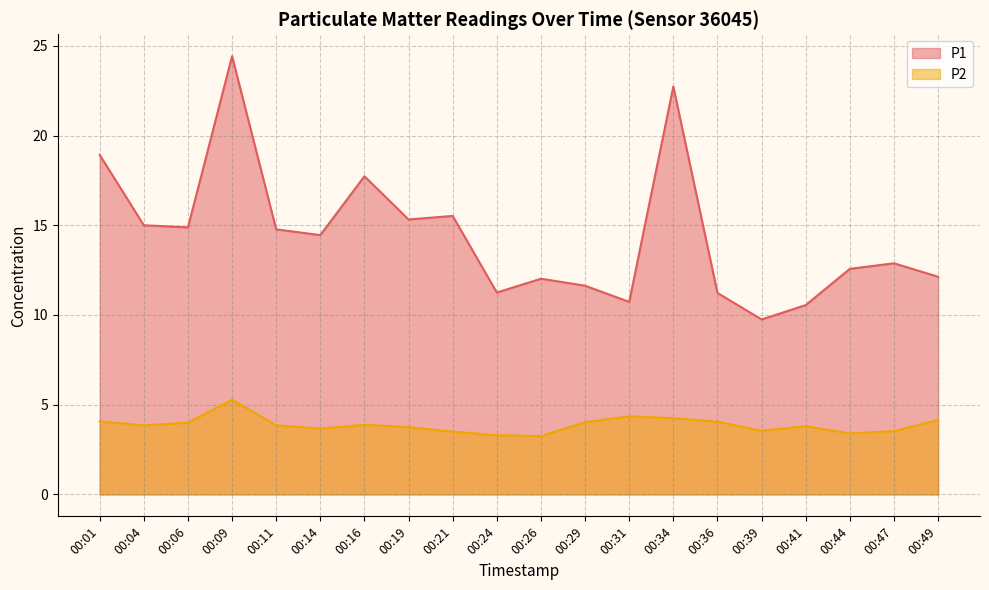

How many lines are shown in the chart?

2